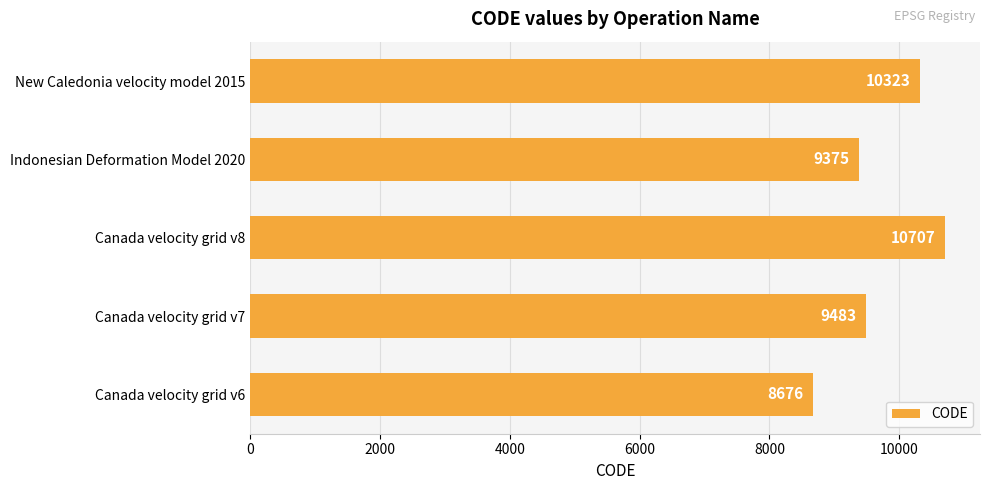

Reading bottom to top, list all the values displayed in this chart.

Canada velocity grid v6=8676	Canada velocity grid v7=9483	Canada velocity grid v8=10707	Indonesian Deformation Model 2020=9375	New Caledonia velocity model 2015=10323